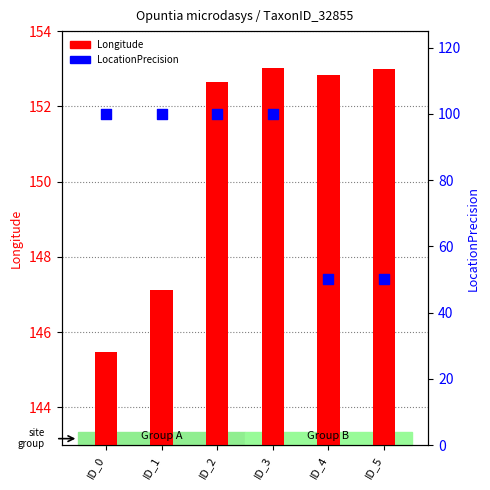

Which series has the largest total across all categories?

Longitude